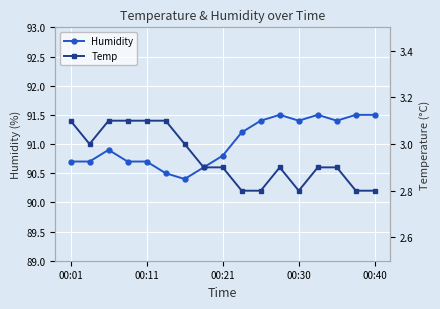

Is it true that Humidity equals 59.9 at 00:30?

False